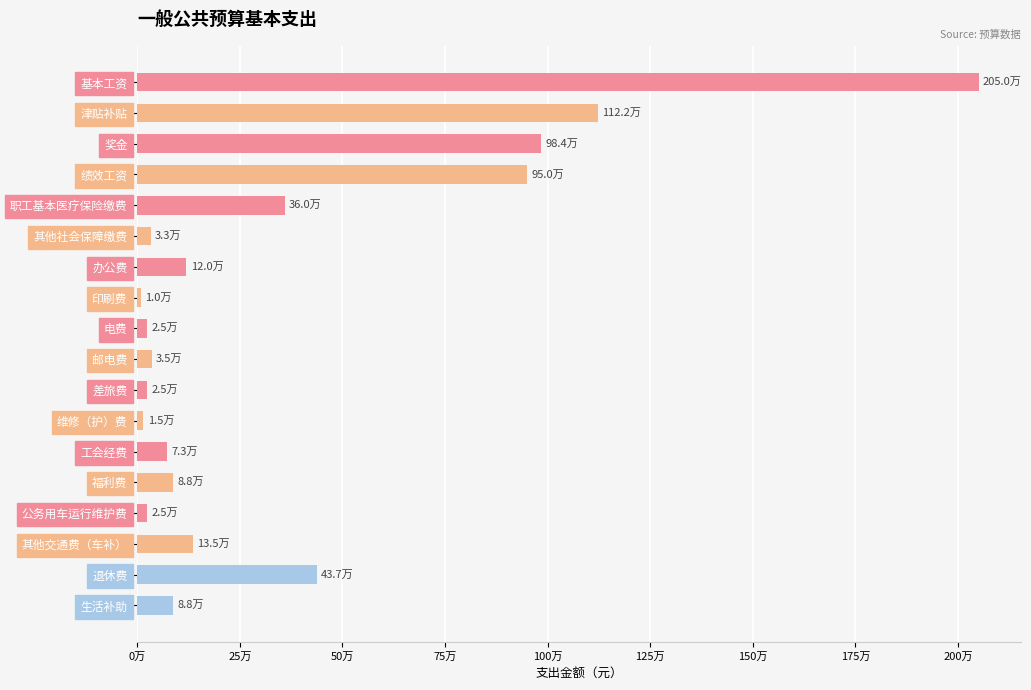

Are the bars horizontal?

Yes